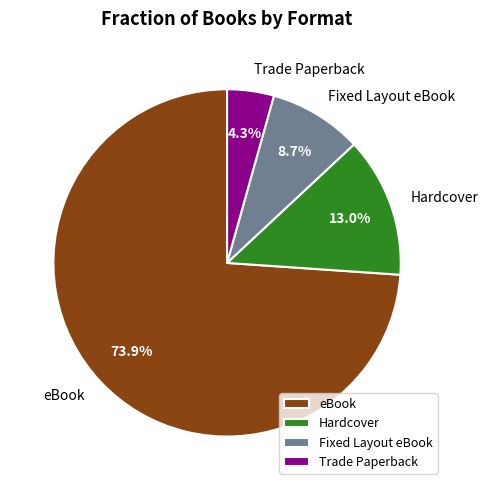

To the nearest percent, what is the difference between the Fixed Layout eBook and Trade Paperback slice percentages?

4%